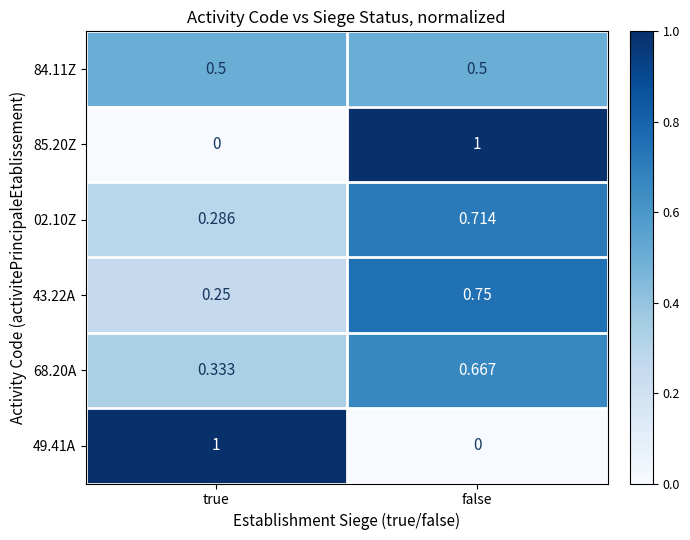

Rank the categories by 02.10Z value from lowest to highest.

true, false